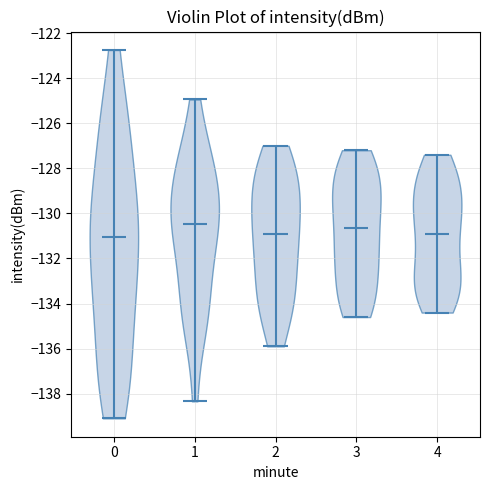

Reading left to right, read every violin against the y-axis: where its median line is, and the lowest and highest points it reaches. The values are not printed on the chart, so give them approximately, as read against the axis.

0: median line -131.0, lowest point -139.0, highest point -122.8
1: median line -130.4, lowest point -138.4, highest point -125.0
2: median line -130.8, lowest point -135.8, highest point -127.0
3: median line -130.6, lowest point -134.6, highest point -127.2
4: median line -130.8, lowest point -134.4, highest point -127.4